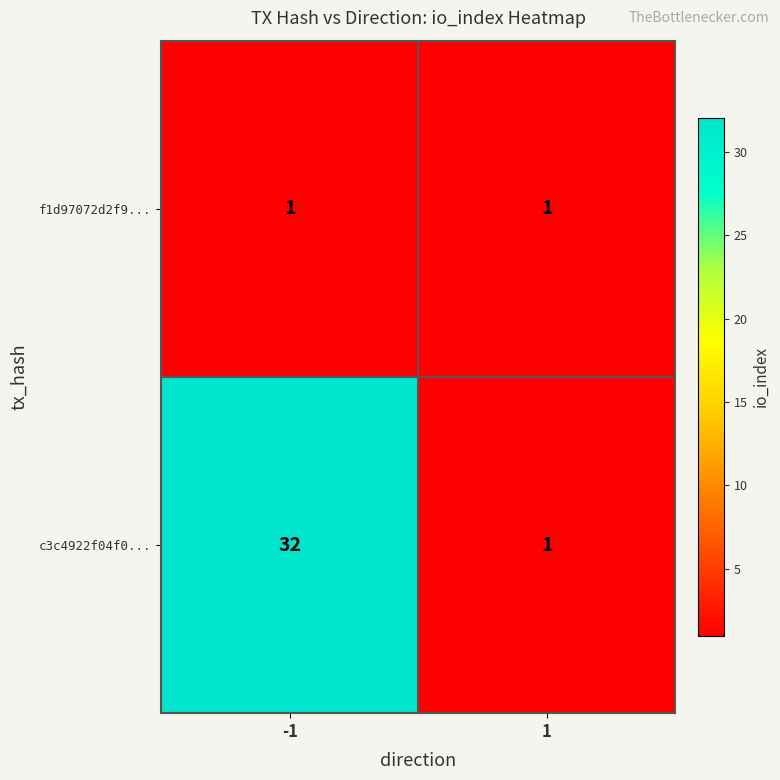

List the series in order of their overall mean, highest first.

c3c4922f04f0..., f1d97072d2f9...